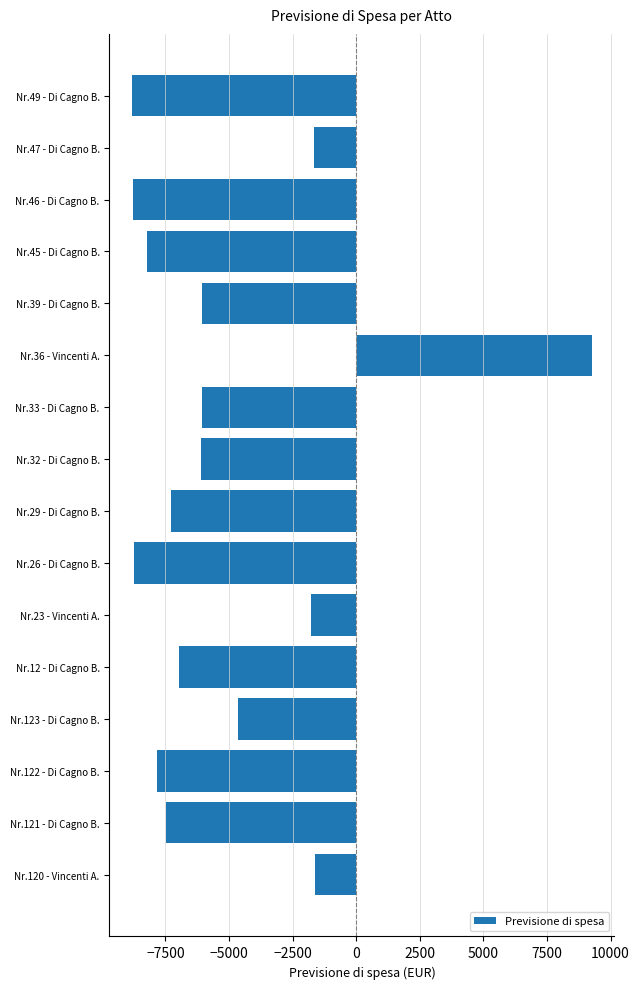

The value at Nr.33 - Di Cagno B. is -6060.4. True or false?

True